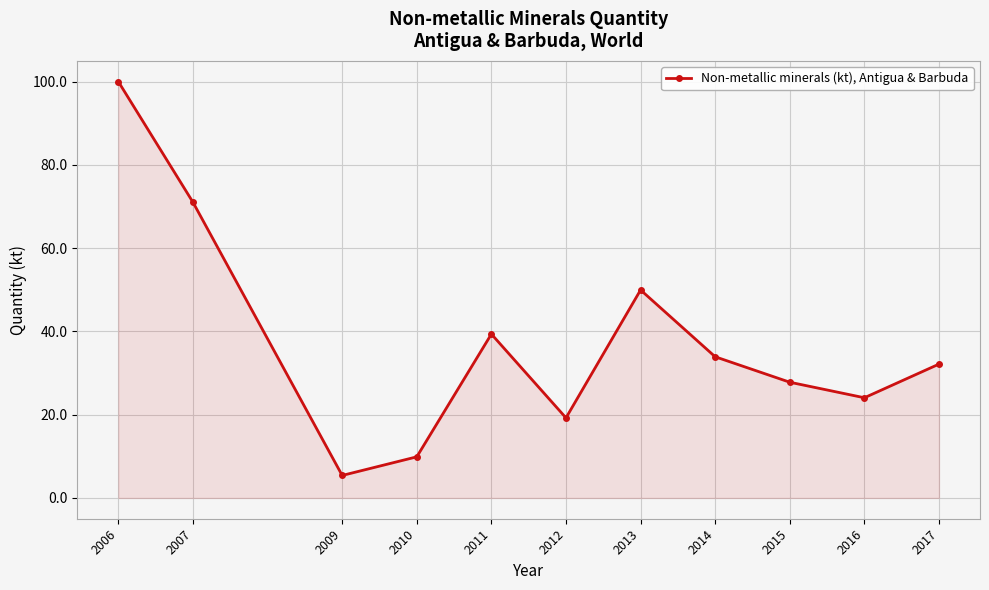

Does the chart have visible grid lines?

Yes